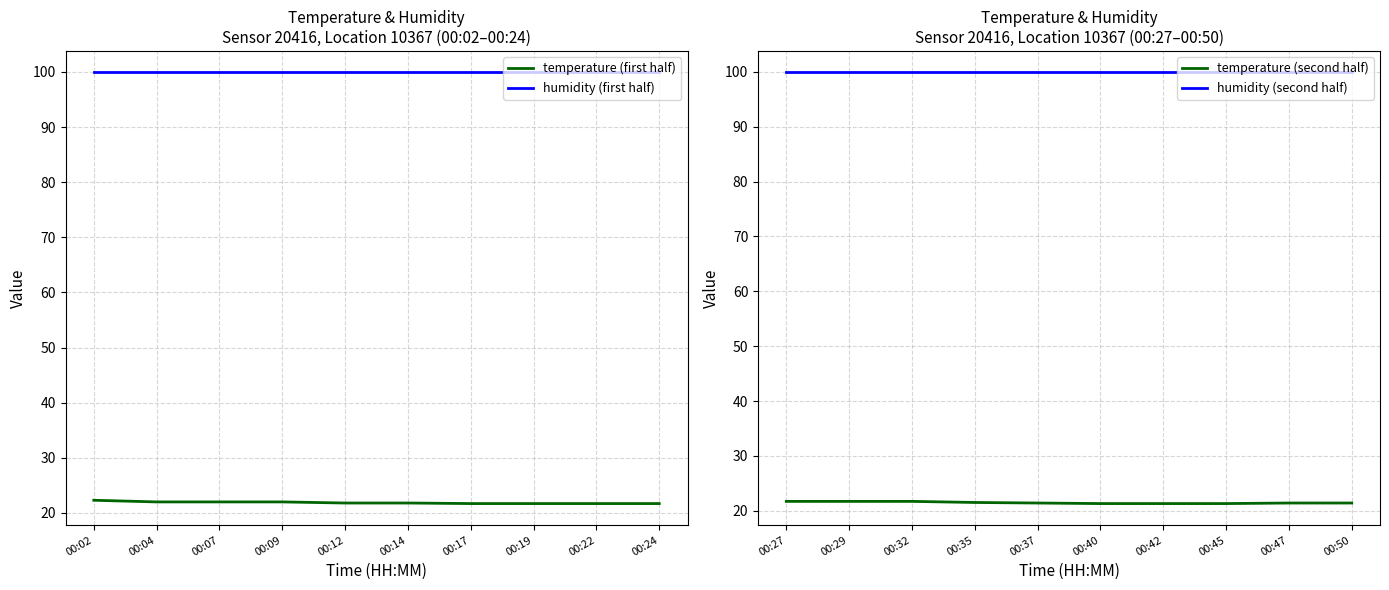

What is the value of the humidity (first half) point at the 5th from the left?

99.9